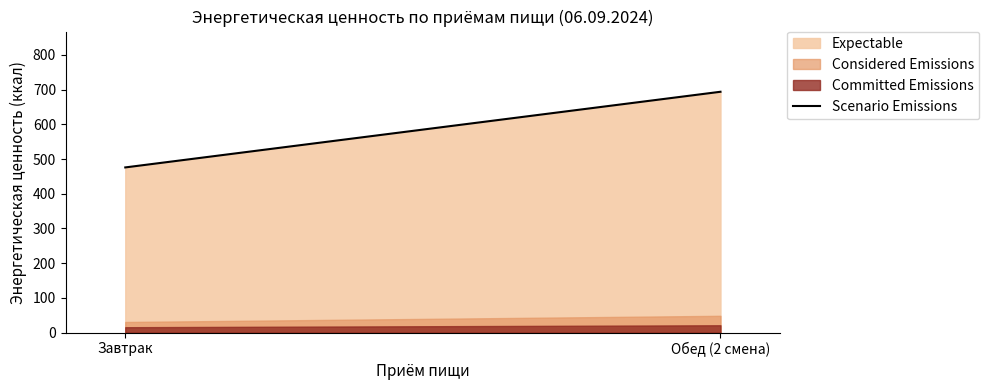

Where does the data first go above 693?

Обед (2 смена)